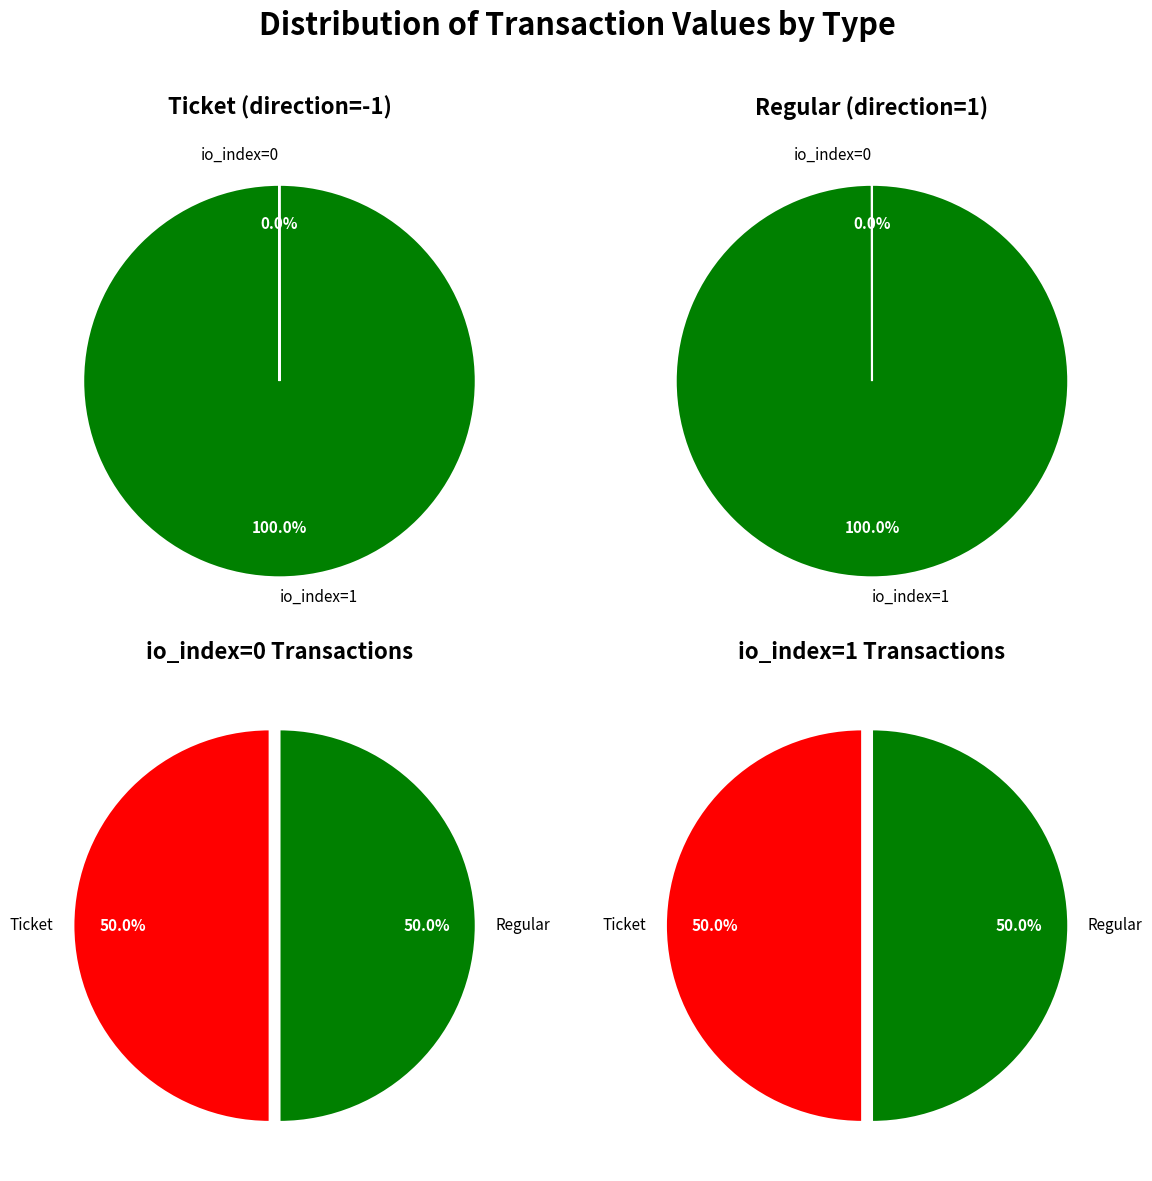

Which slice is the smallest?

io_index=0